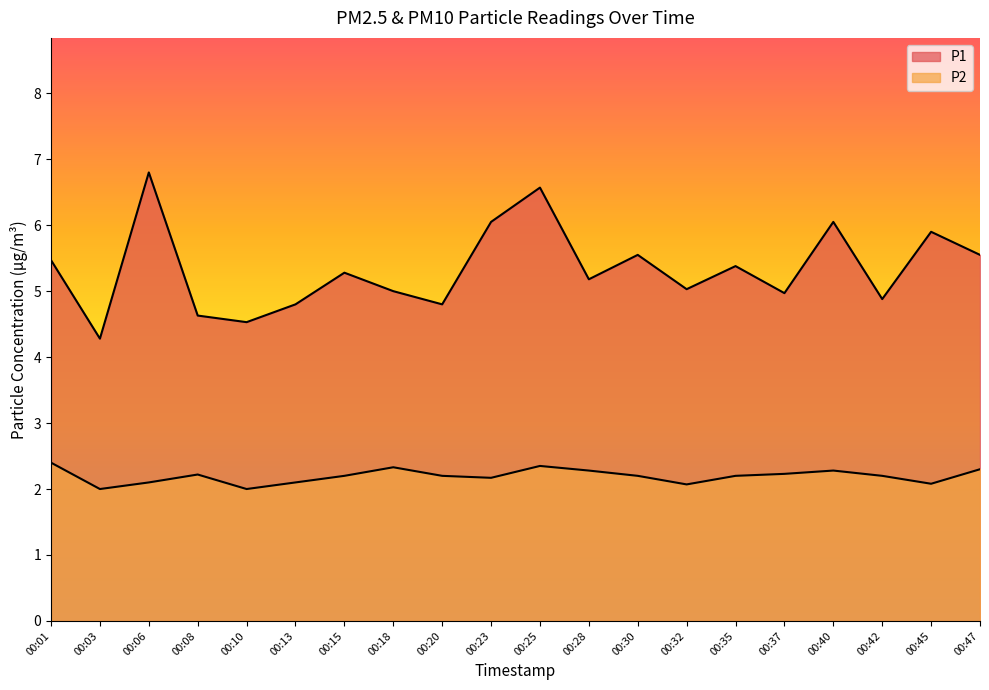

List the labels in order of P2 value, smallest first.

00:03, 00:10, 00:32, 00:45, 00:06, 00:13, 00:23, 00:15, 00:20, 00:30, 00:35, 00:42, 00:08, 00:37, 00:28, 00:40, 00:47, 00:18, 00:25, 00:01